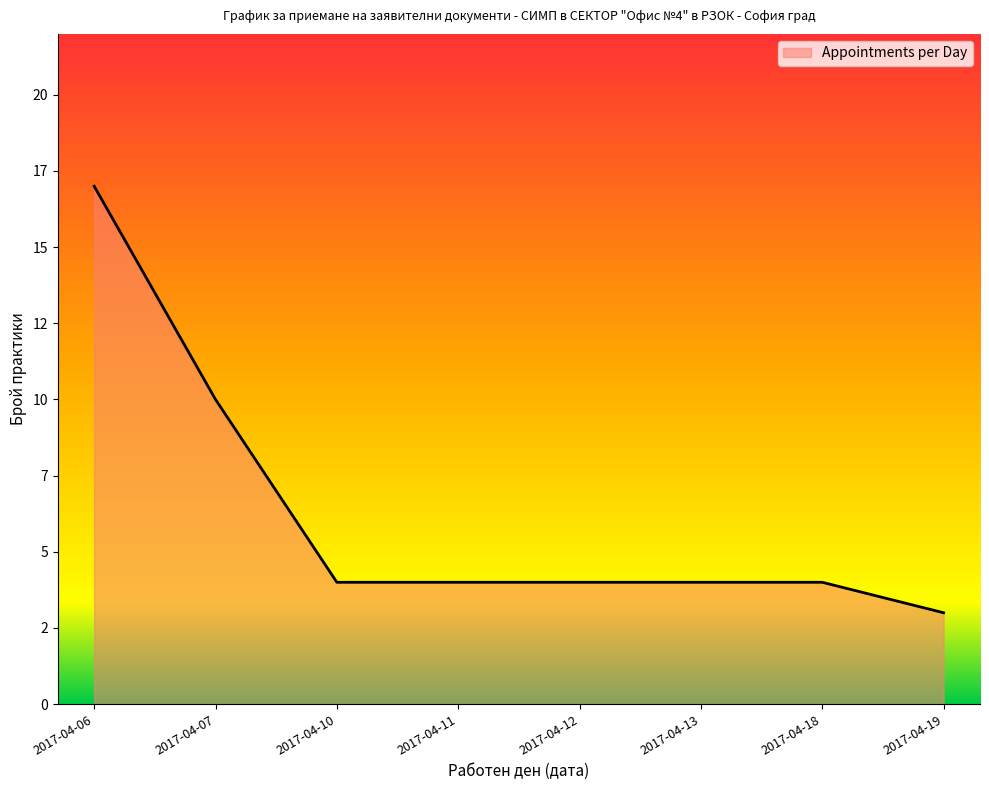

Where is the data nearest to the value 10?

2017-04-07